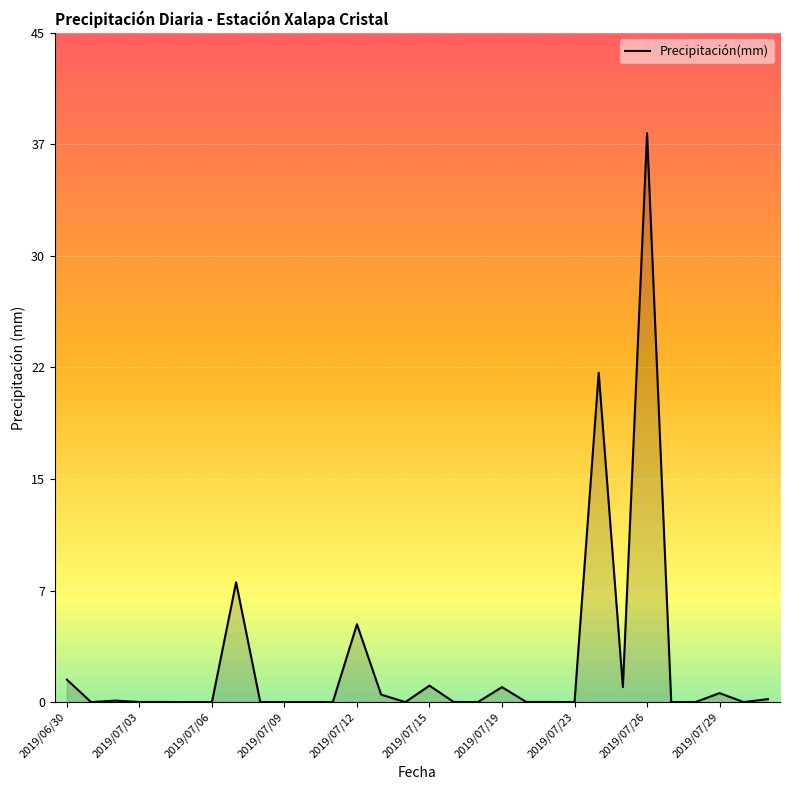

Is this an area chart (filled region under the line)?

Yes